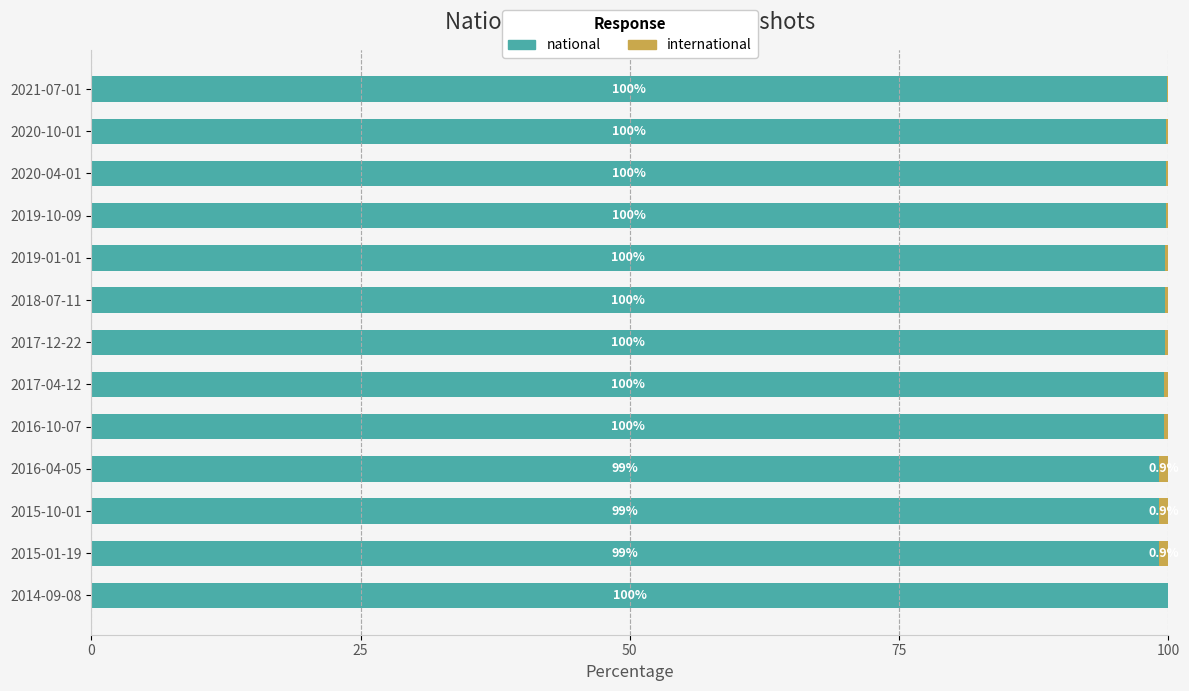

What is the highest value of the national series?

100.0